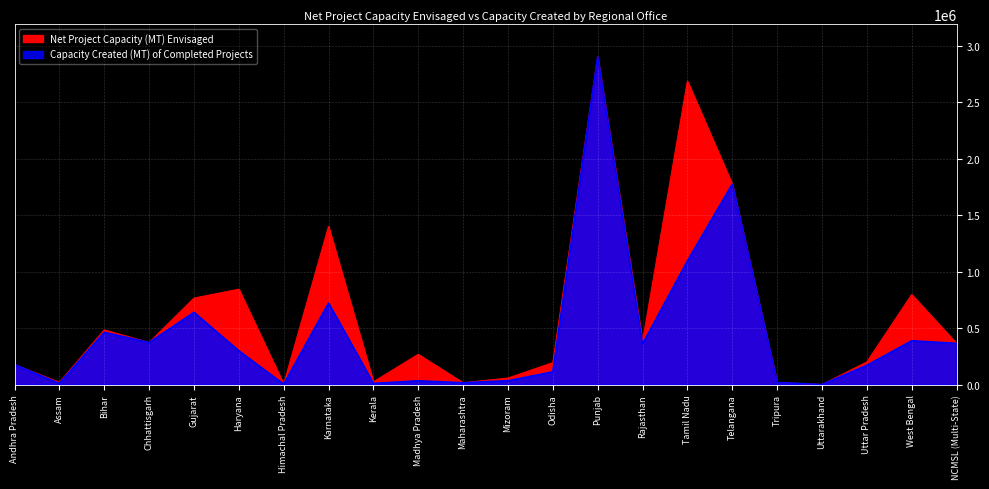

What is the approximate value of Capacity Created (MT) of Completed Projects at NCMSL (Multi-State)?

364600